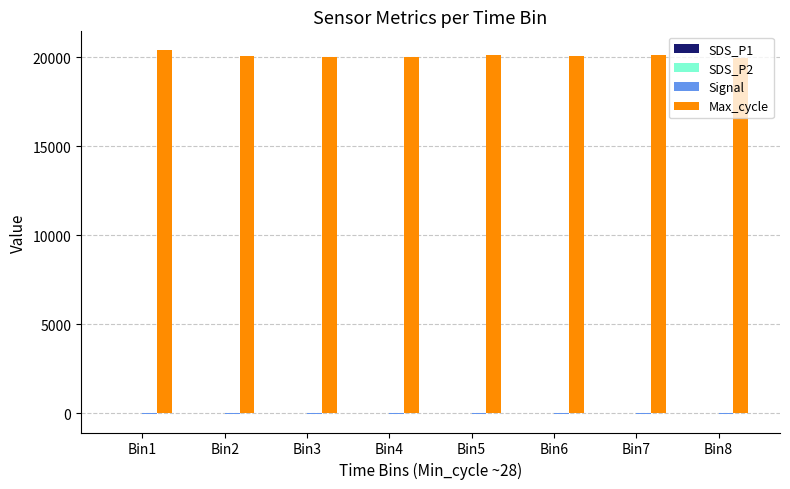

What is the maximum value shown in the chart?

20421.0